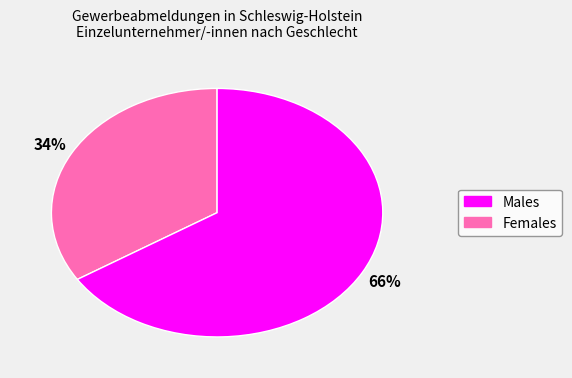

Does any single category account for the majority?

Yes